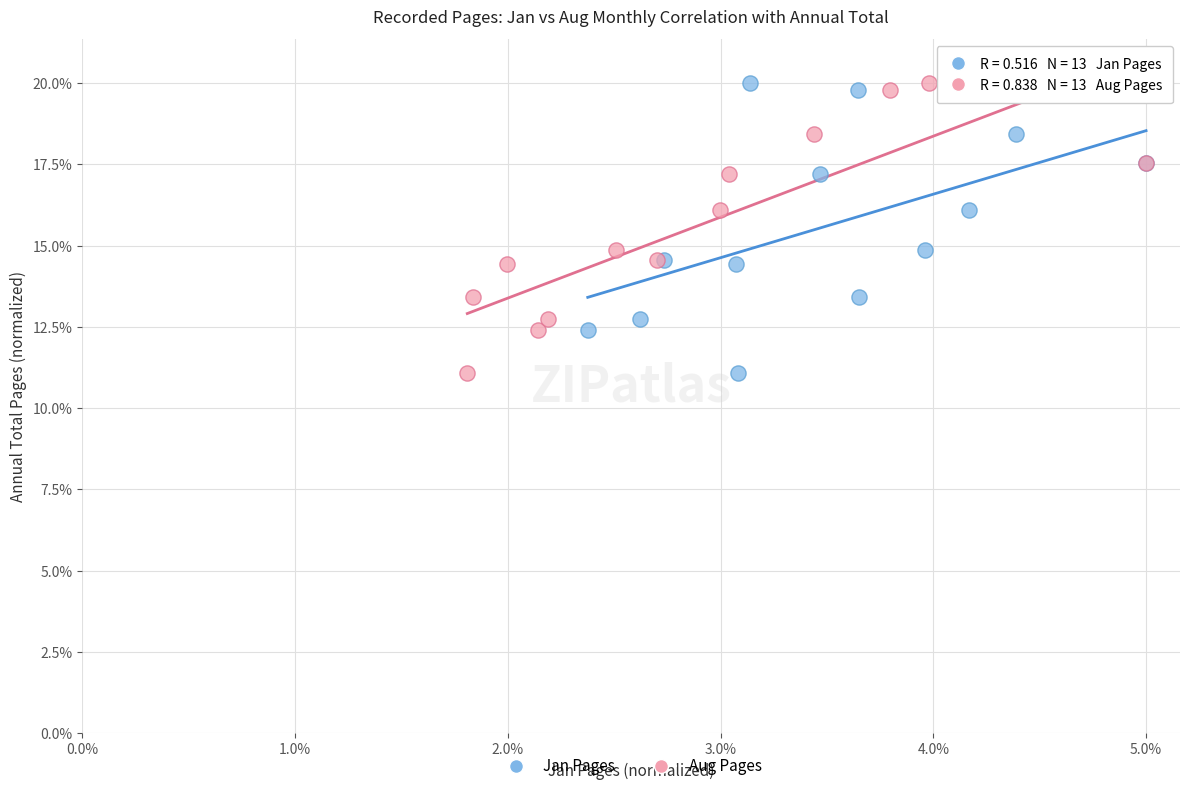

What are all the series names shown in the legend?

Jan Pages, Aug Pages